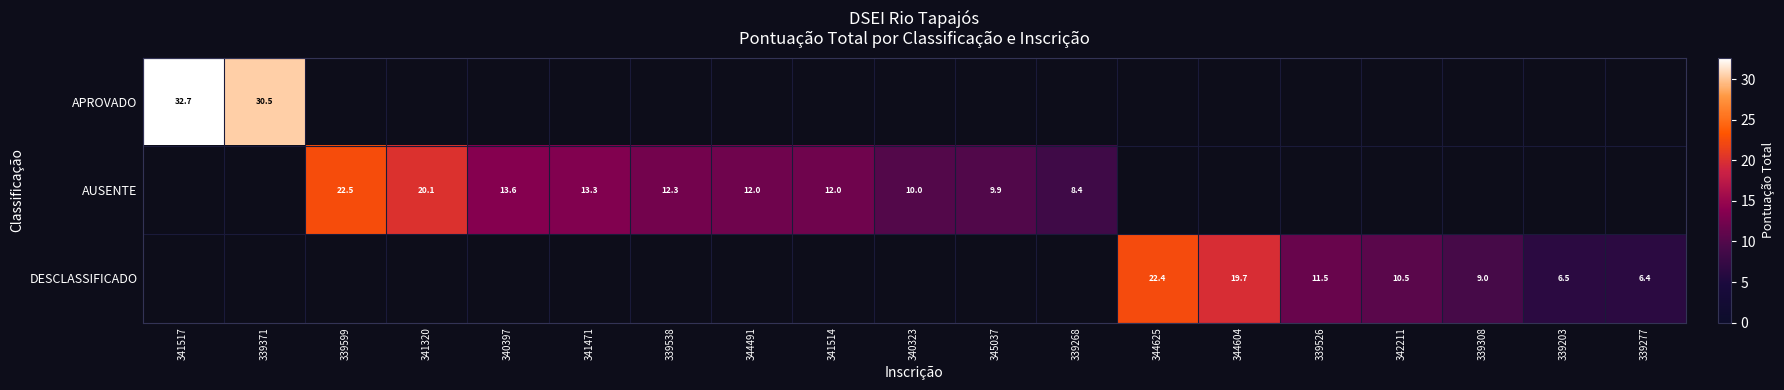

What is the difference between the maximum and minimum values in the APROVADO series?

2.2